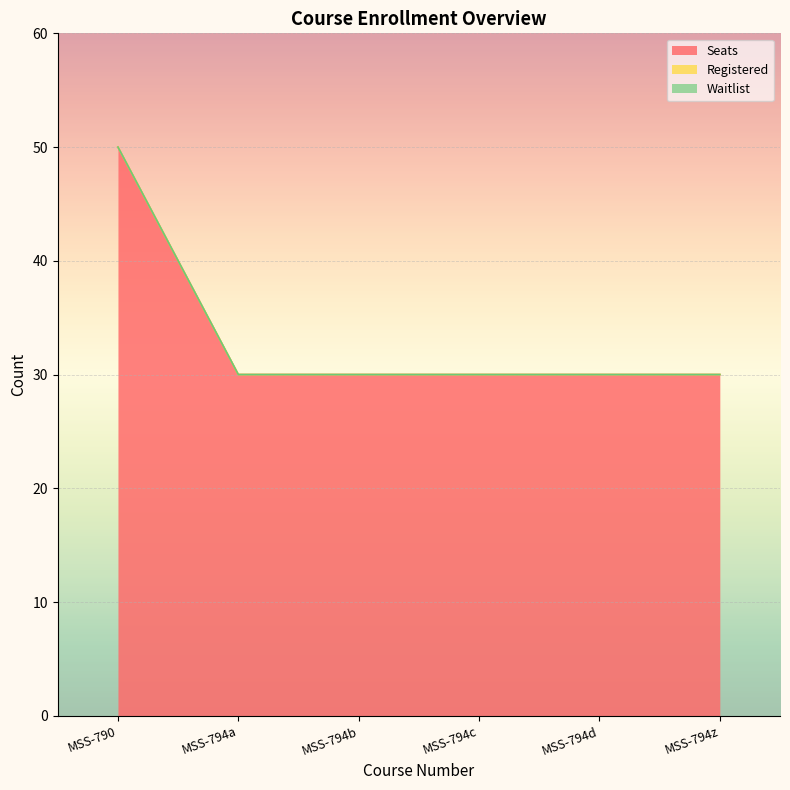

Which has a higher value, MSS-794z or MSS-794b?

MSS-794z